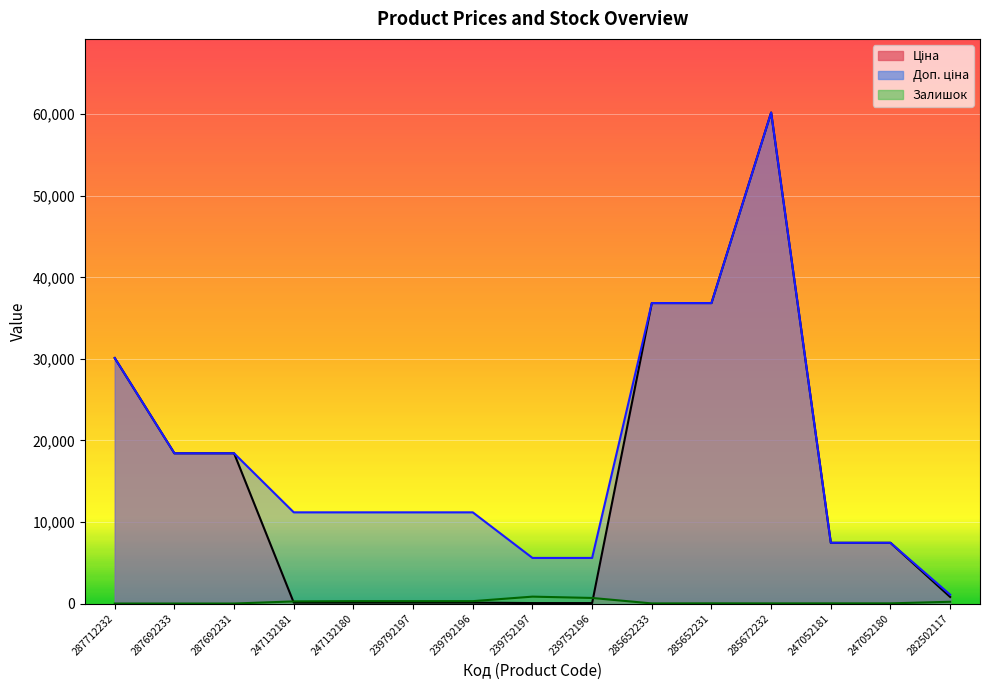

Where is Ціна nearest to the value 30130?

287712232